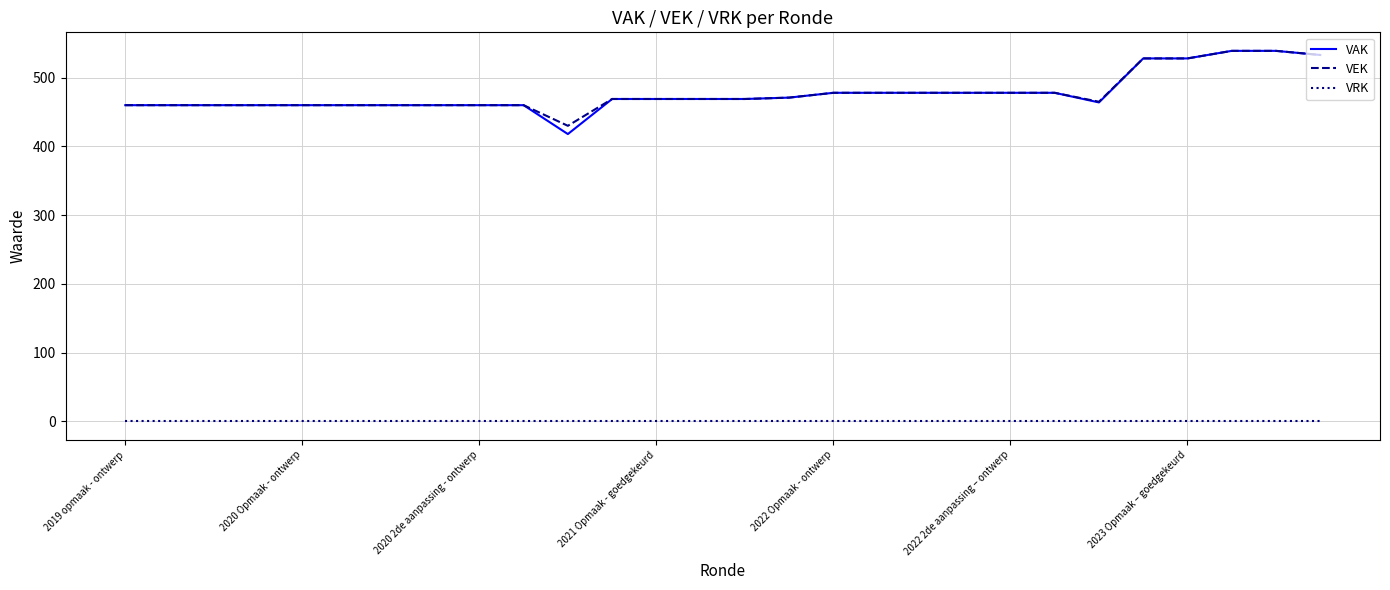

What is the maximum value shown in the chart?

539